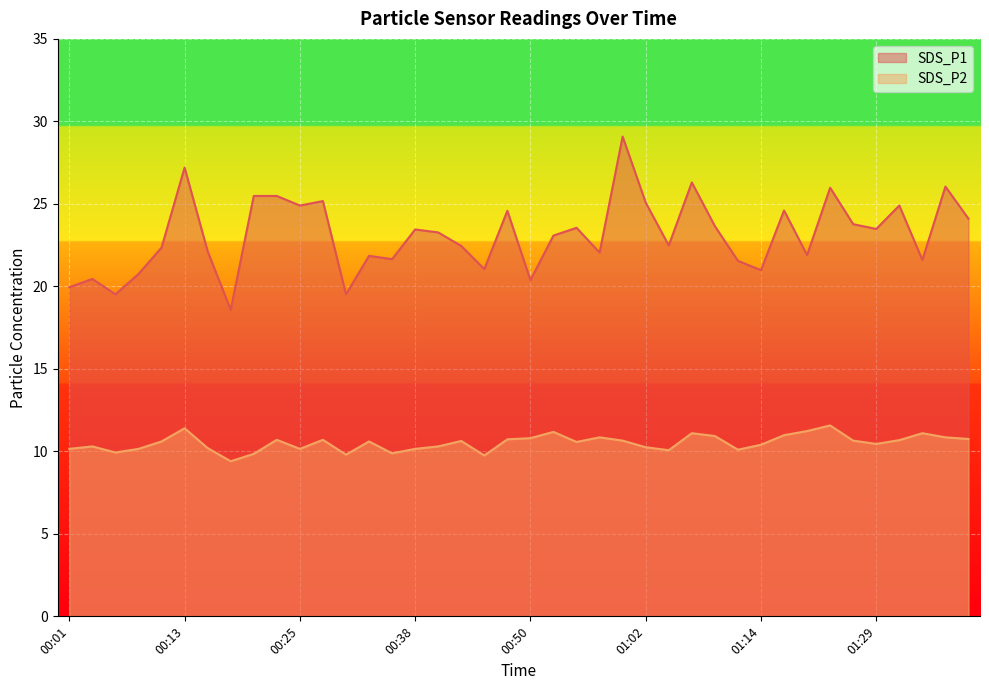

What is the spread (max minus min) of values at 01:34?

10.5